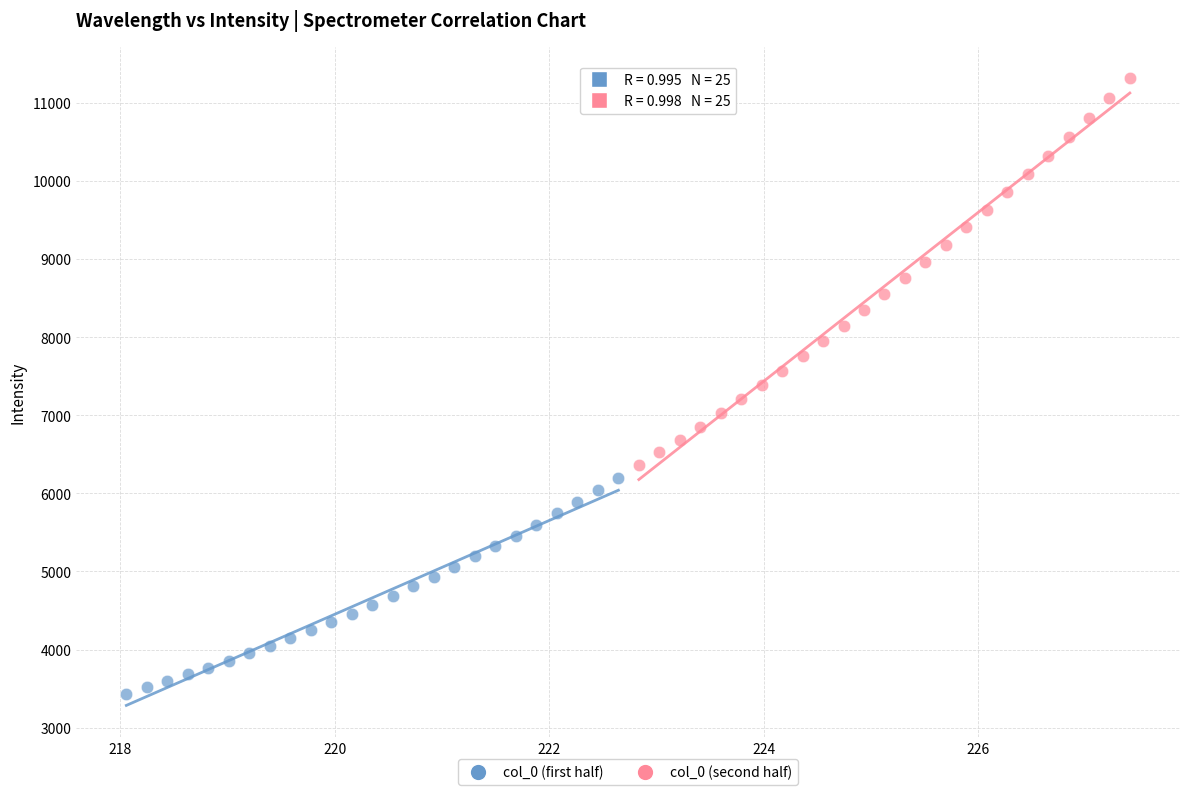

Which series reaches the maximum Y coordinate?

col_0 (second half)